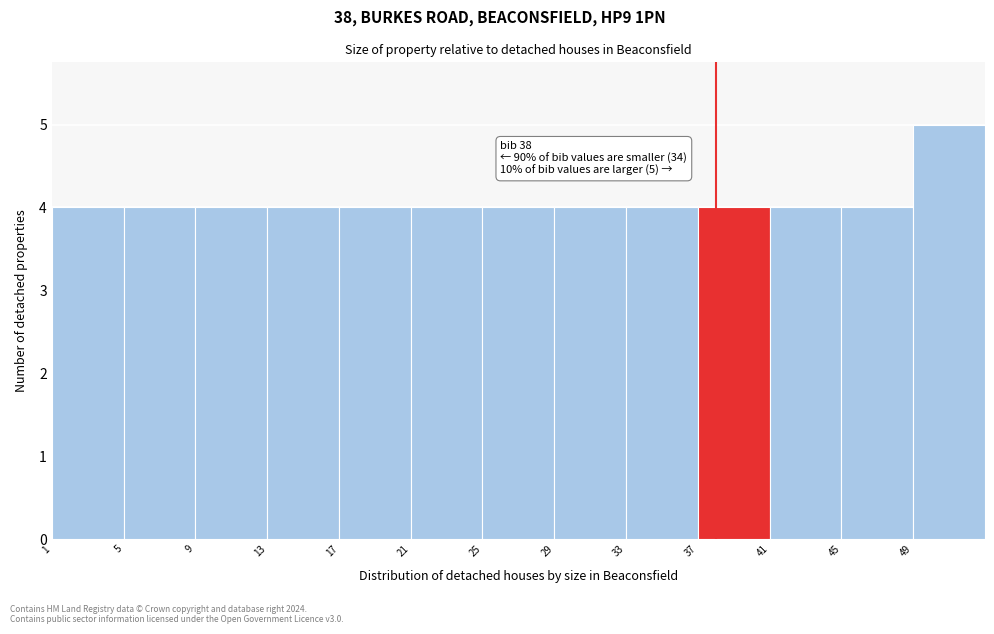

Which range on the x-axis has the tallest bar?

49 to 53